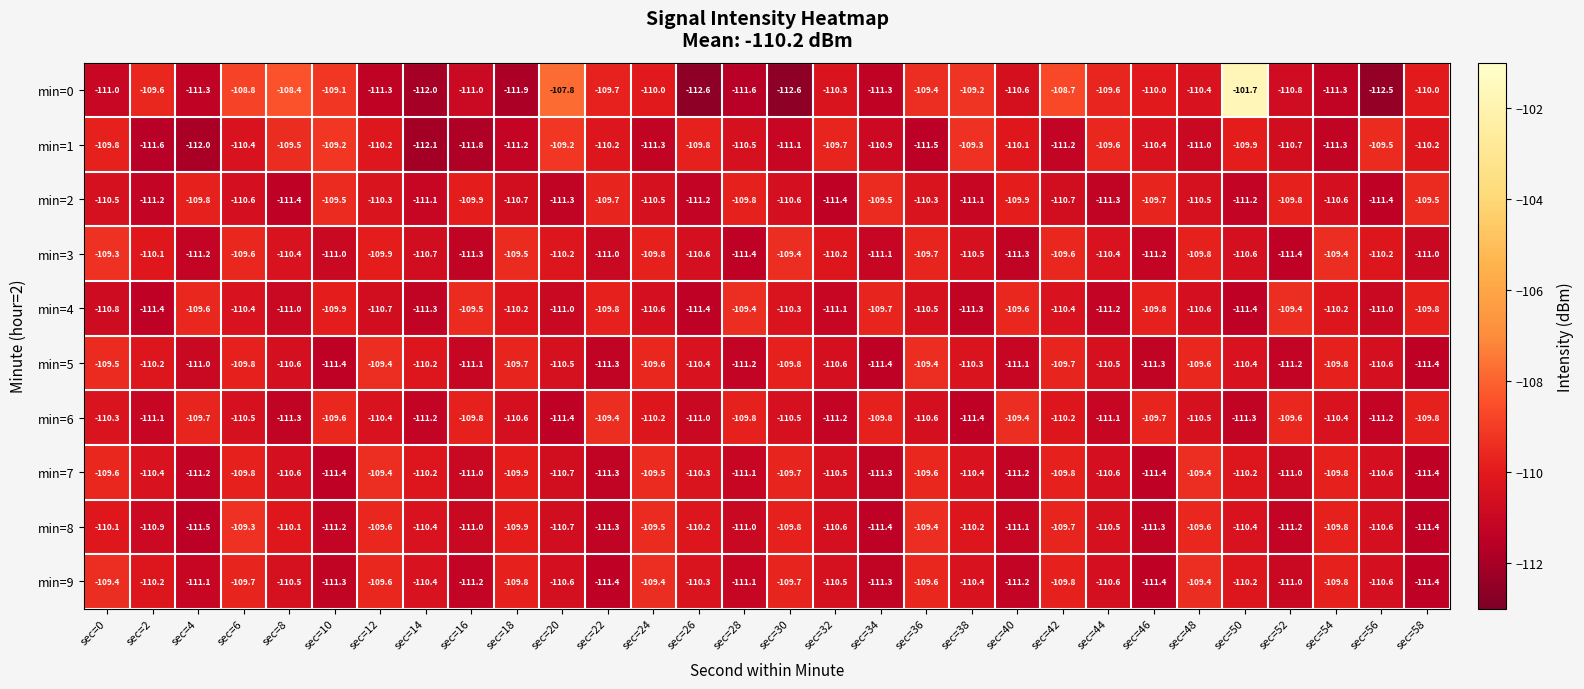

What is the difference between the min=8 values at sec=16 and sec=48?

1.4